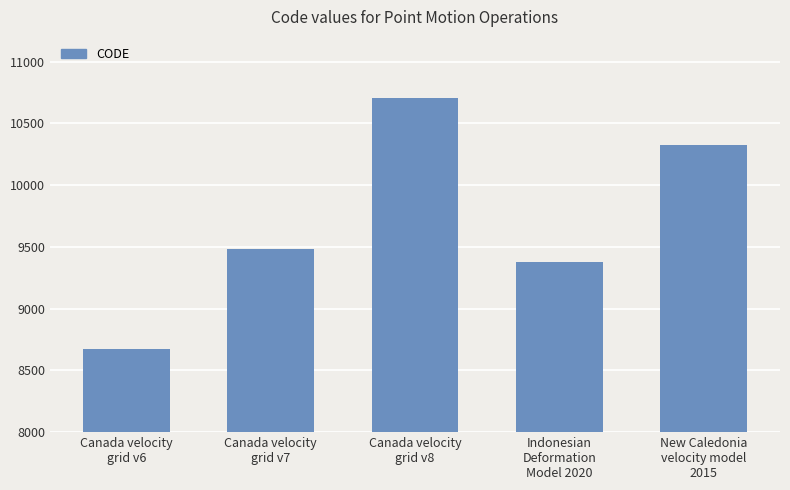

The chart shows a value of 4628 at New Caledonia
velocity model
2015. True or false?

False